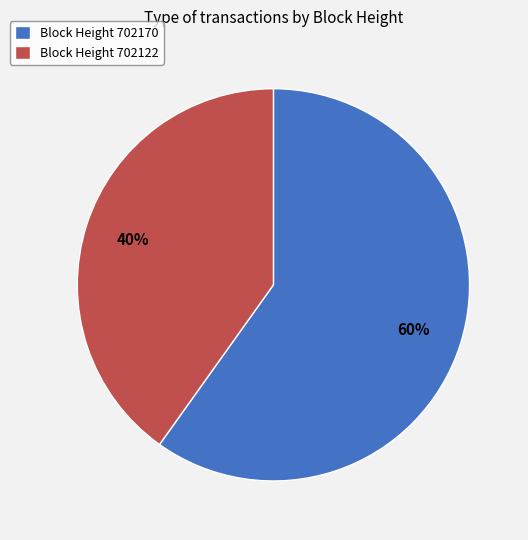

The Block Height 702170 slice represents 49% of the pie. True or false?

False